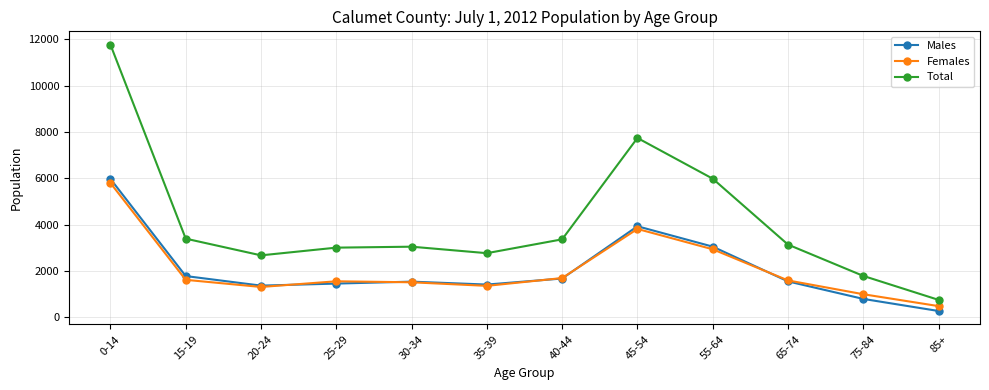

How many interior local valleys does the Males series have?

2